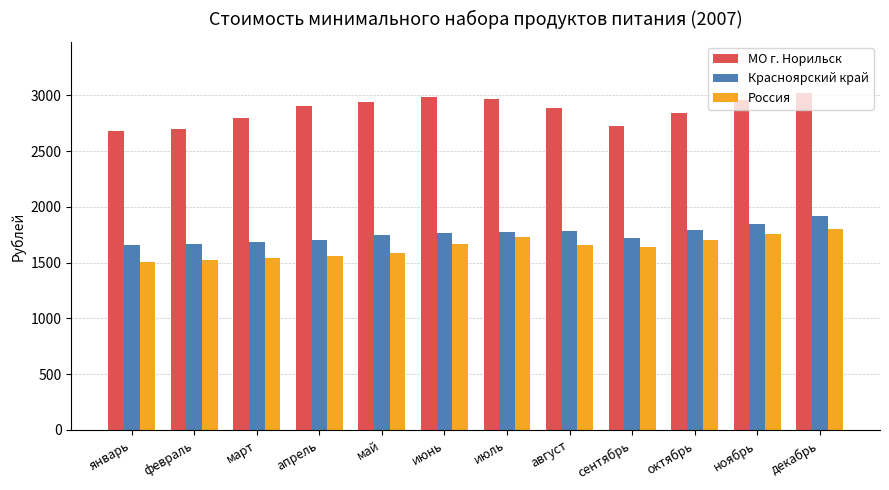

What is the spread (max minus min) of values at декабрь?

1224.4